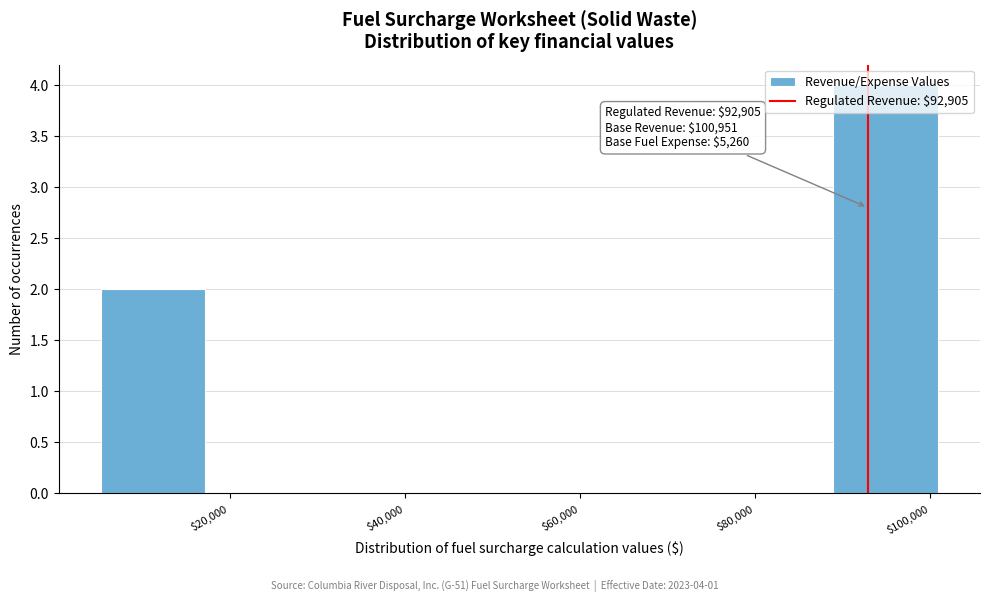

Which range on the x-axis has the tallest bar?

88000 to 100000